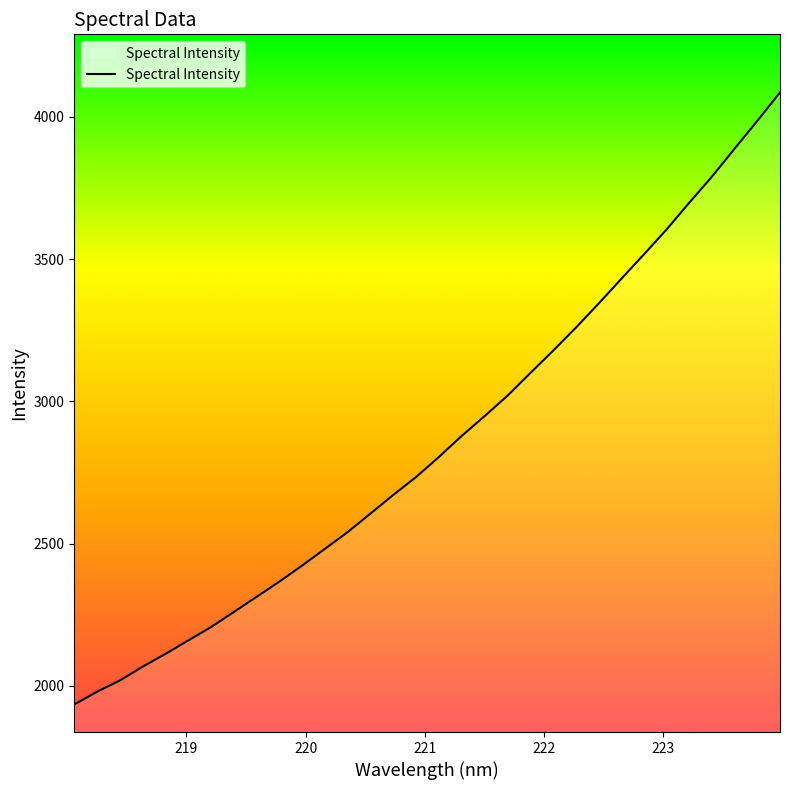

What is the difference between the maximum and second lowest values?

2106.2